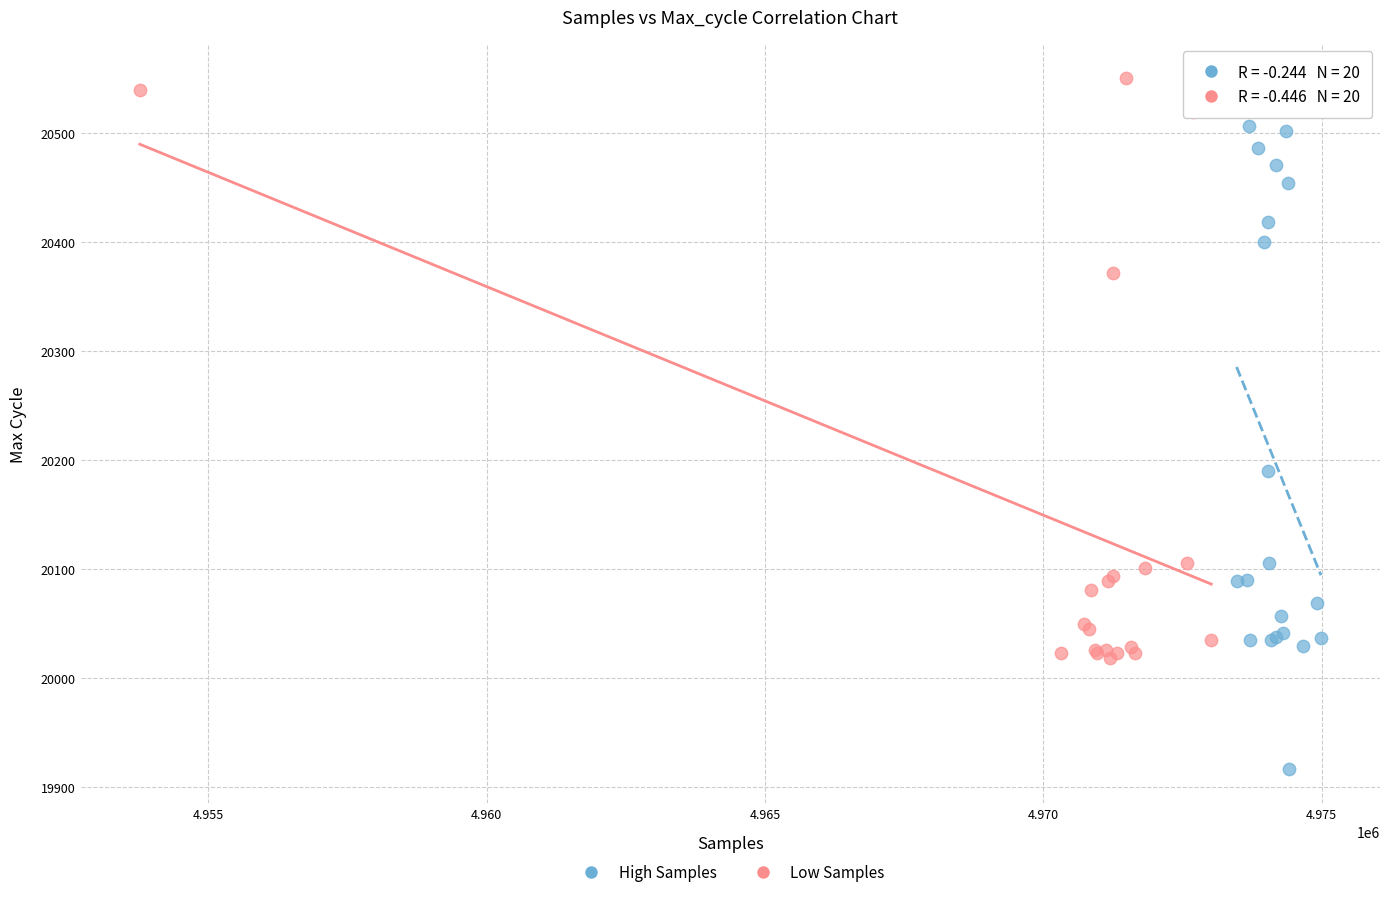

Which series reaches the maximum Y coordinate?

Low Samples